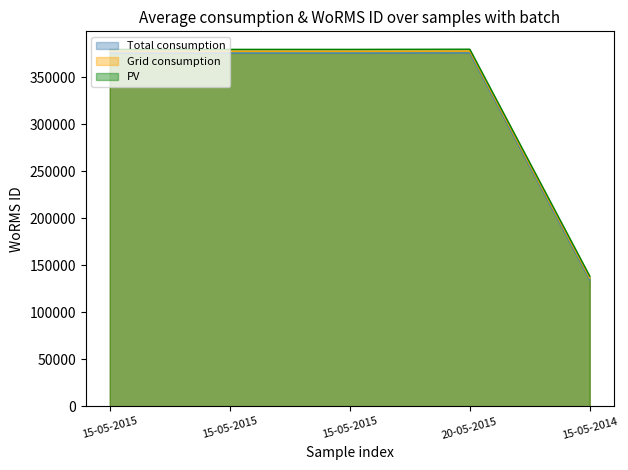

How many series are shown in this chart?

3